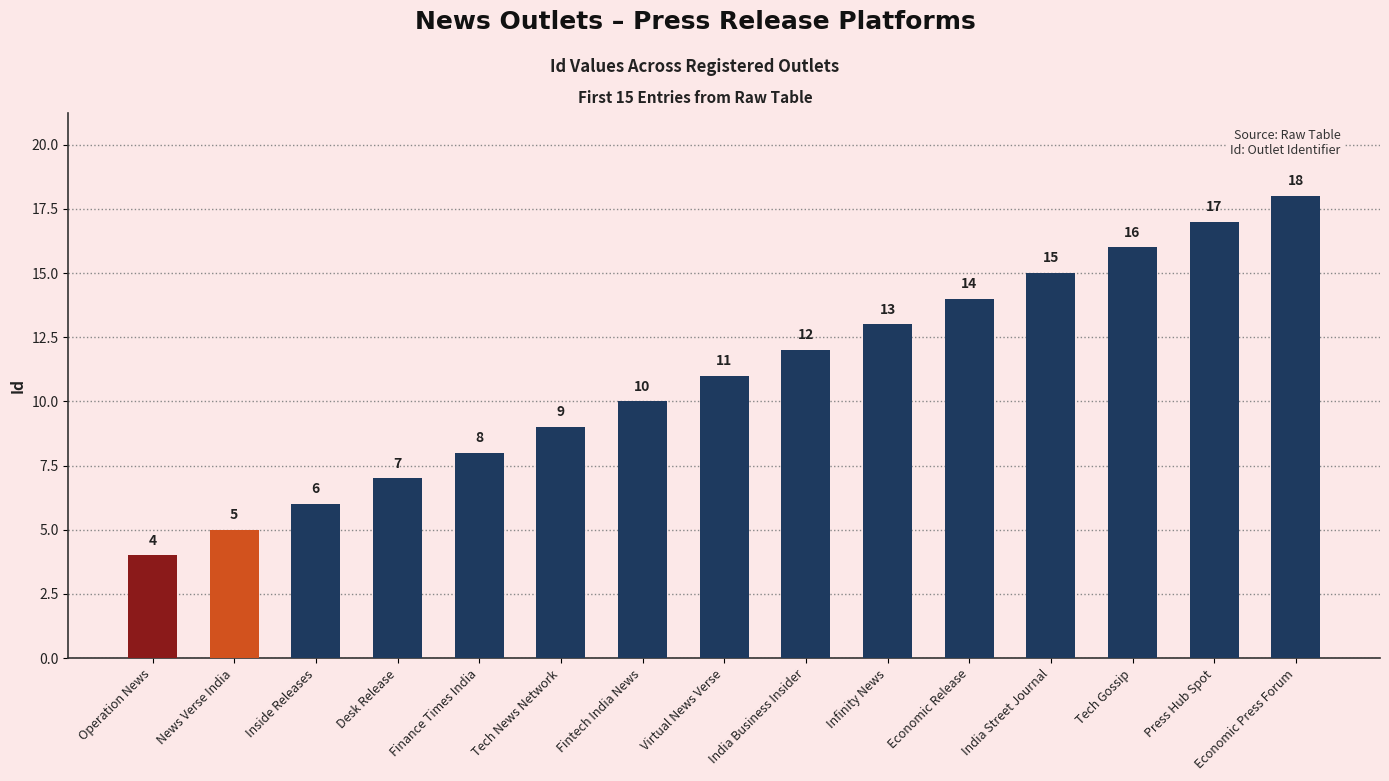

Count the number of categories in the chart.

15